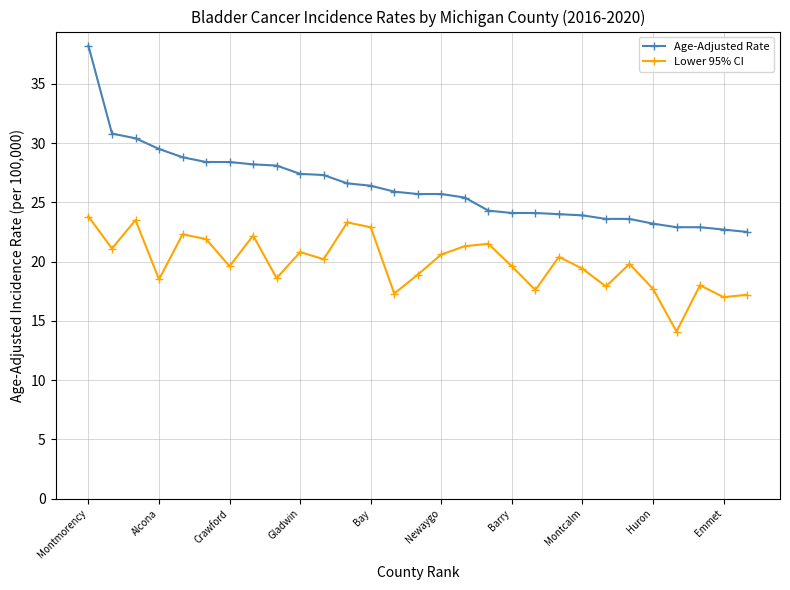

Which series has the widest spread of values?

Age-Adjusted Rate